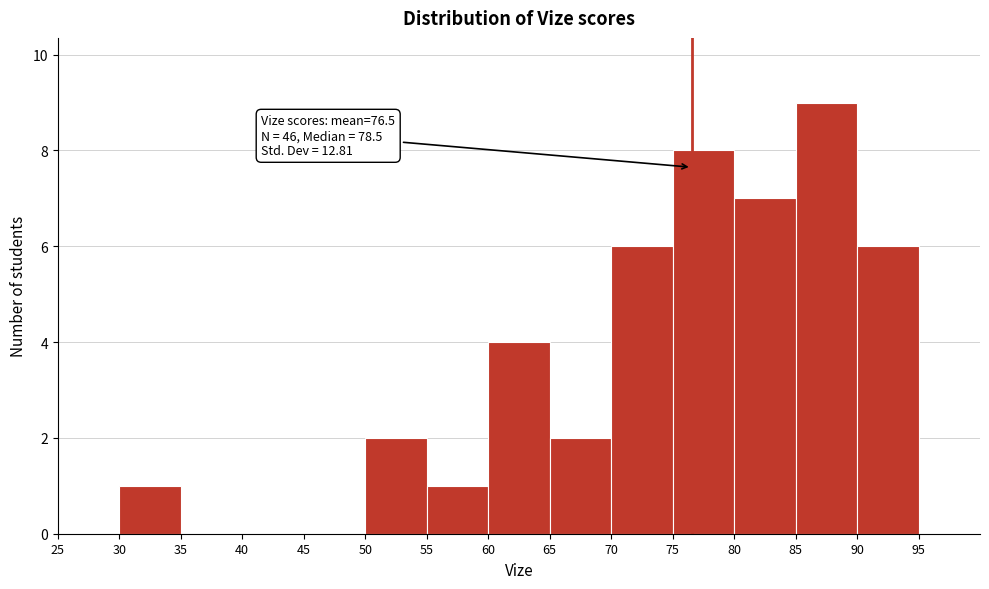

Which range on the x-axis has the tallest bar?

85 to 90